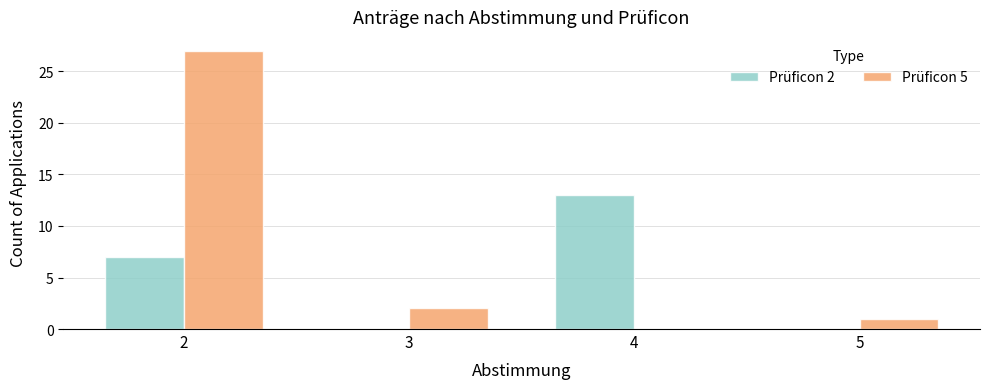

Reading left to right, list all the values displayed in this chart.

Prüficon 2: 2=7	3=0	4=13	5=0
Prüficon 5: 2=27	3=2	4=0	5=1